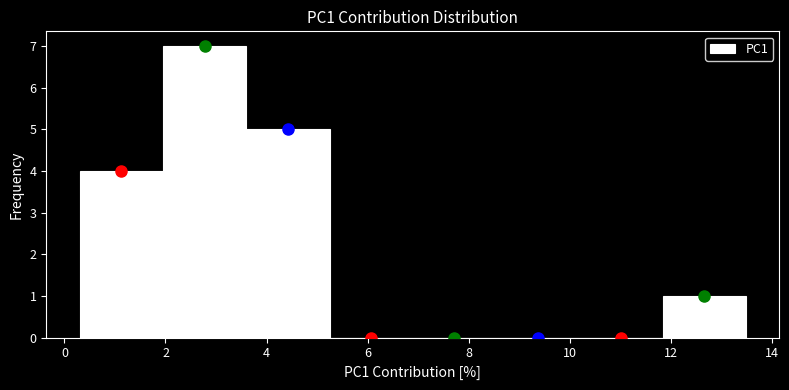

Reading left to right, transcribe this chart: for each bar, give the range it covers on the x-axis and its height. Neither the bar edges nor the heights are printed on the chart, so give them approximately, as read against the axes.

0.4 to 2.0: 4
2.0 to 3.6: 7
3.6 to 5.2: 5
5.2 to 6.8: 0
6.8 to 8.6: 0
8.6 to 10.2: 0
10.2 to 11.8: 0
11.8 to 13.4: 1